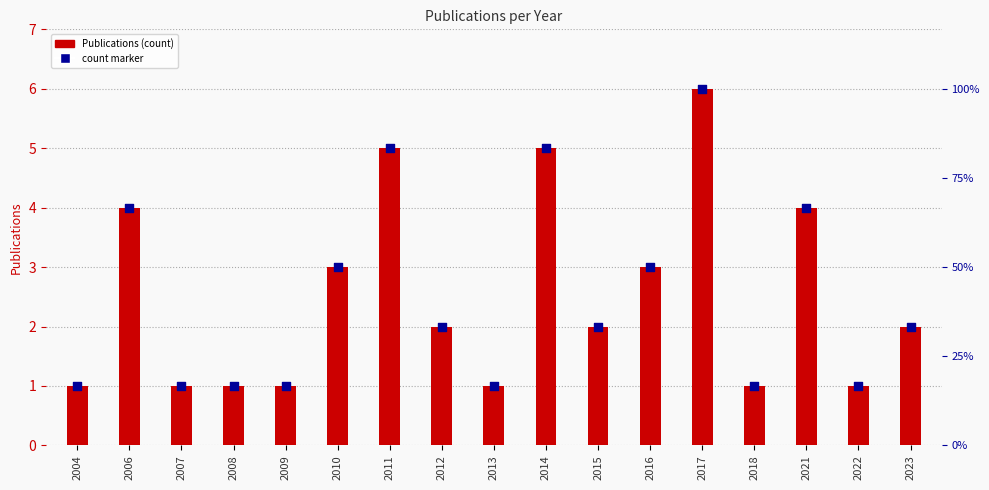

Which series has the largest total across all categories?

Publications